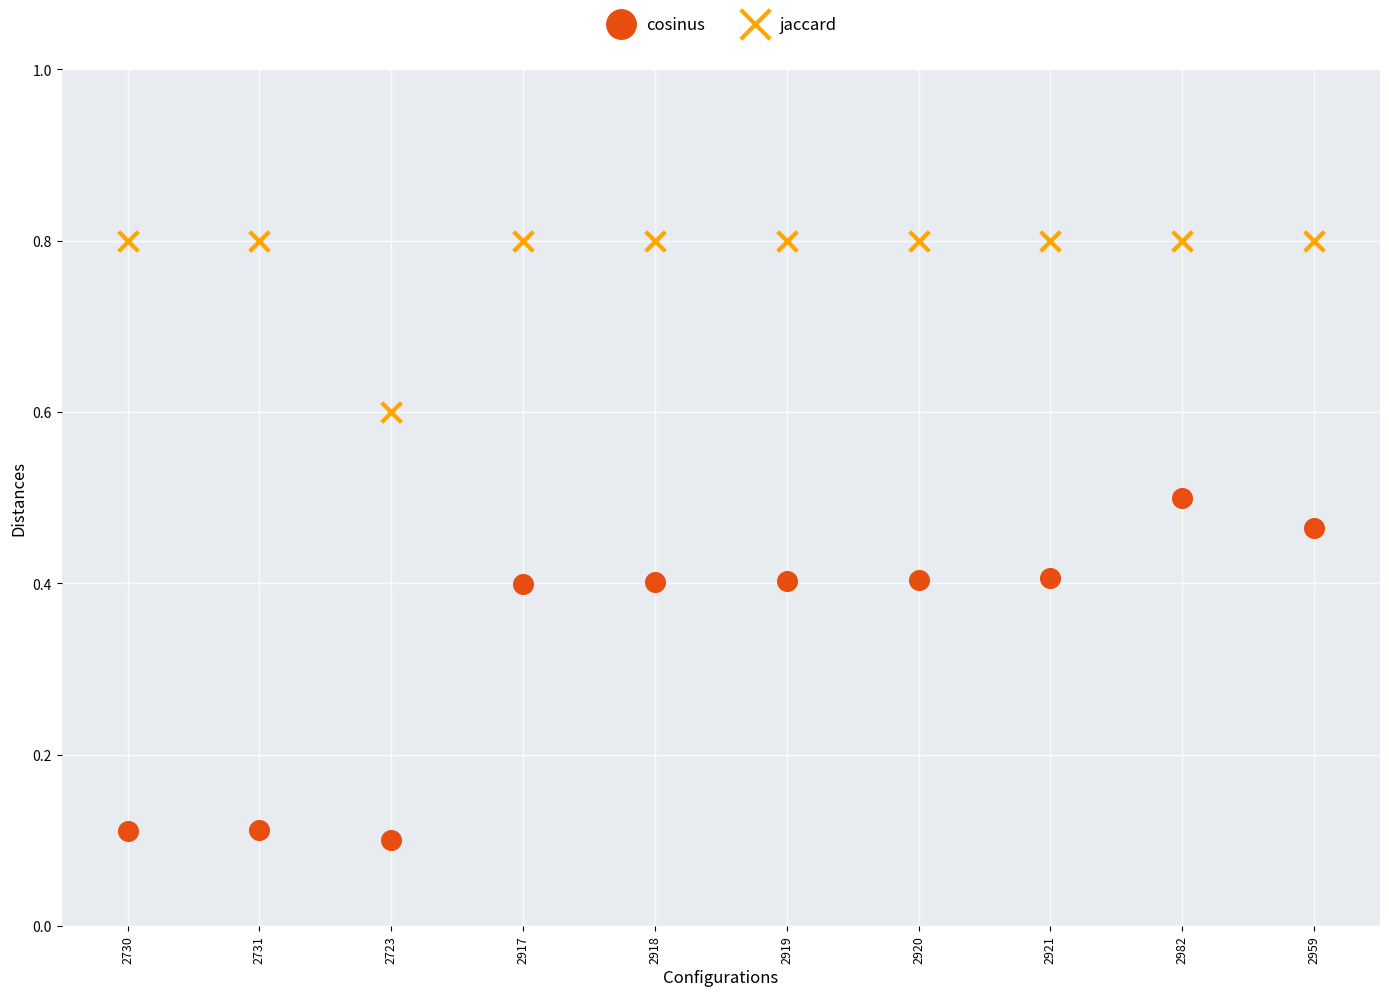

Which series reaches the maximum Y coordinate?

jaccard